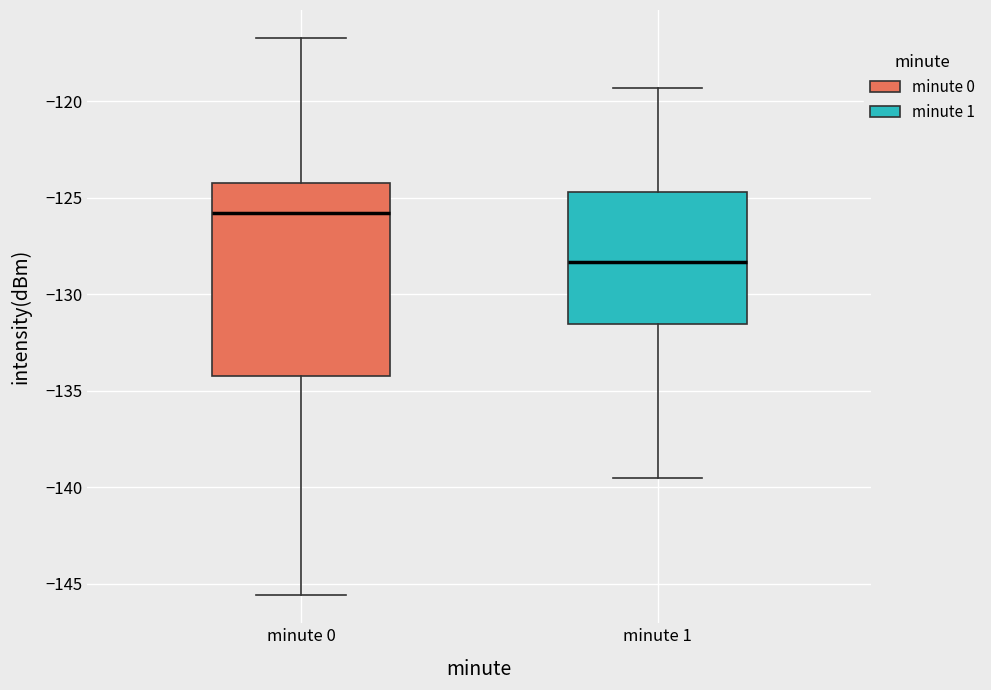

Reading left to right, transcribe this box plot: for each box, give where its median line is, the range the box spans, and where its two whiskers end, as read against the y-axis. The values are not printed on the chart, so give them approximately, as read against the axis.

minute 0: median -126.0, box -134.0 to -124.0, whiskers -145.5 to -116.5
minute 1: median -128.5, box -131.5 to -124.5, whiskers -139.5 to -119.5